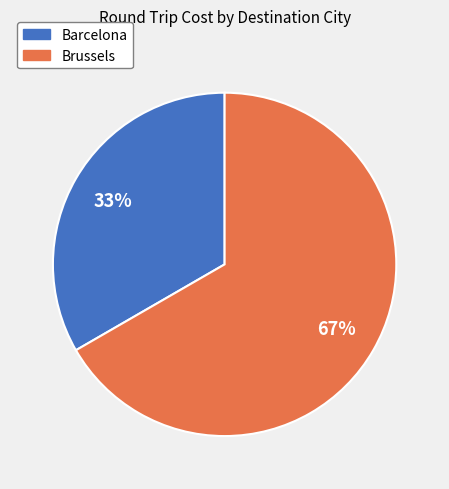

What is the ratio of the value at Brussels to the value at Barcelona?

2.0